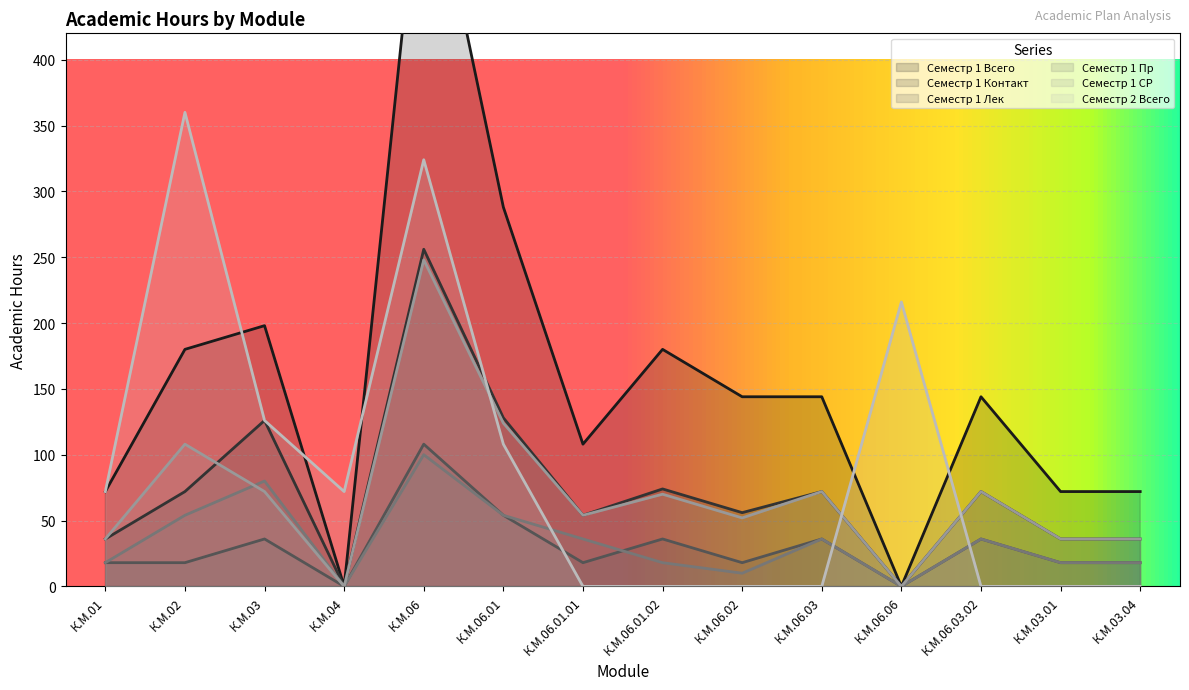

What is the total value across all series at К.М.01?

252